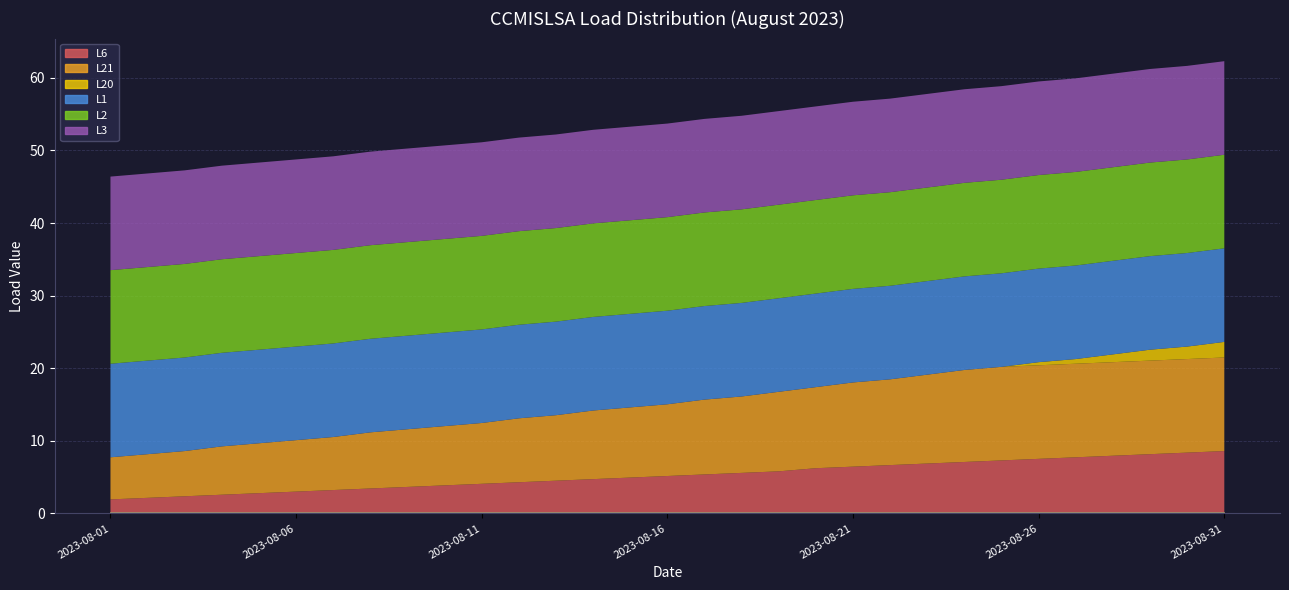

True or false: L6 and L1 intersect in this chart.

False